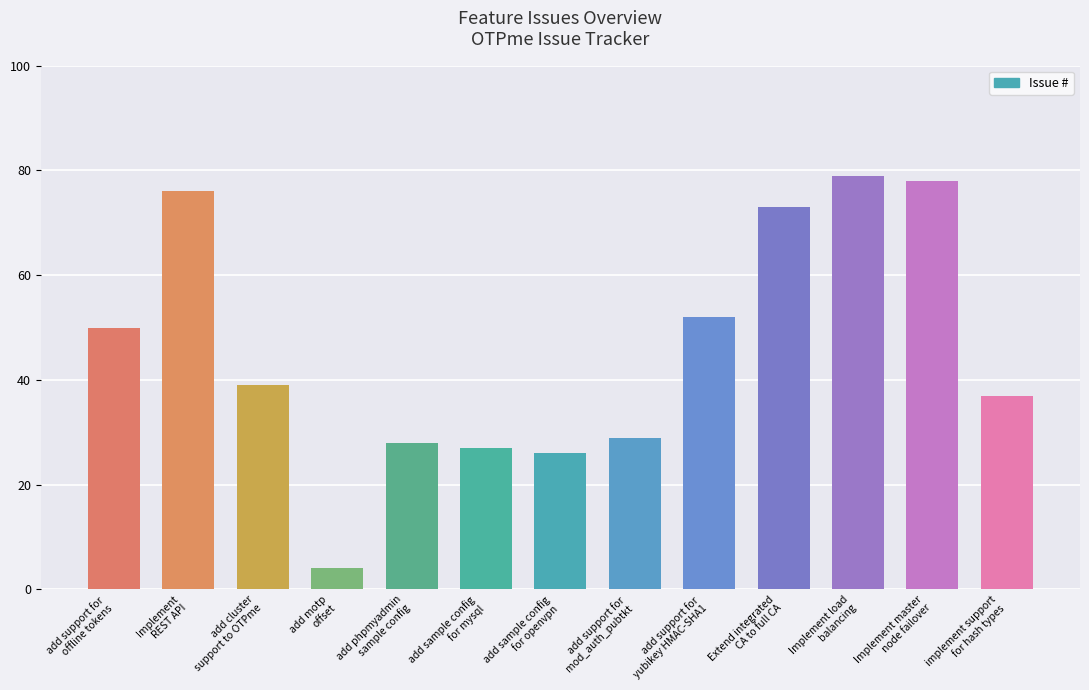

Approximately how many times larger is the value at Implement load
balancing compared to implement support
for hash types?

2.1